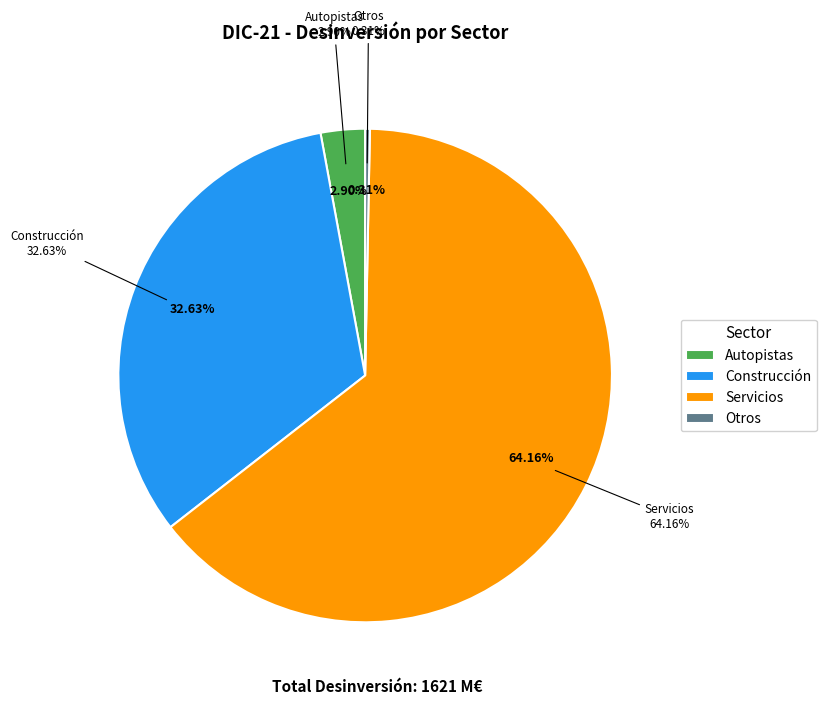

To the nearest percent, what is the difference between the largest and smallest slice percentages?

64%